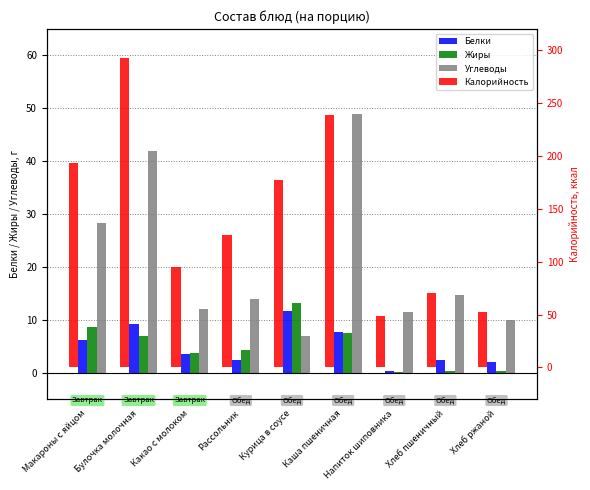

What is the spread (max minus min) of values at Курица в соусе?

170.5